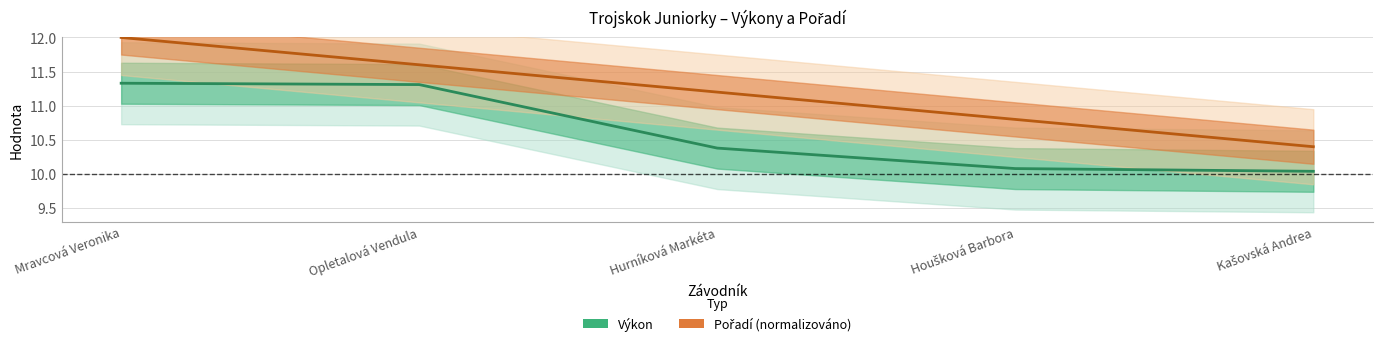

True or false: Pořadí (line) and Výkon (line) intersect in this chart.

False